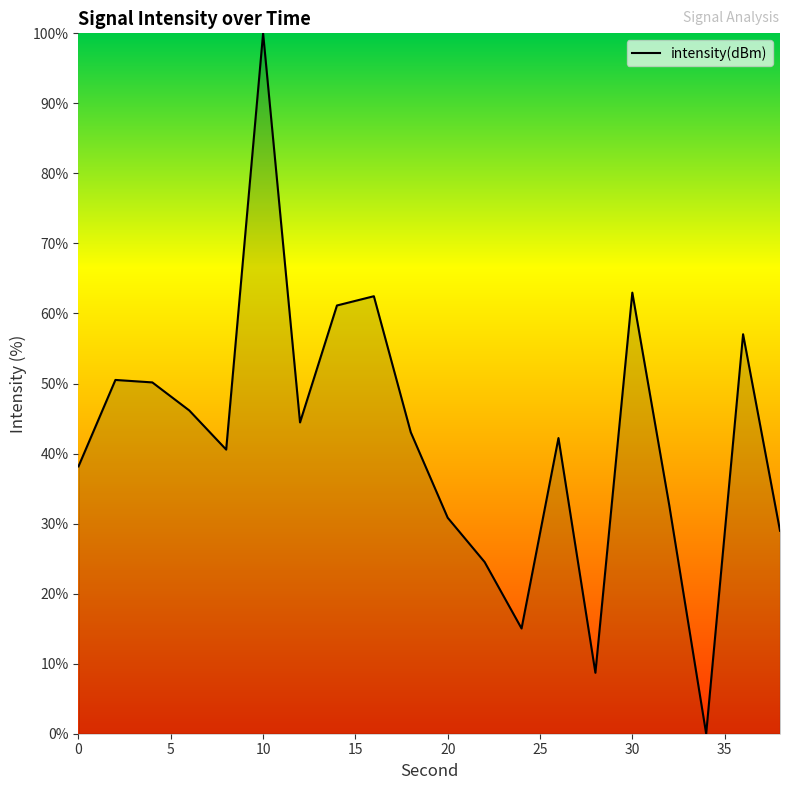

What is the difference between the maximum and minimum values?

100.0